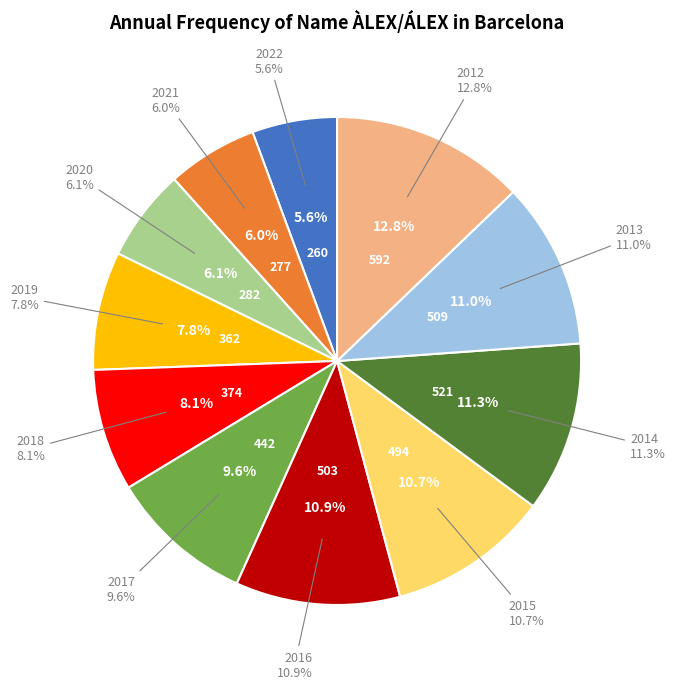

The 2014 slice represents 11% of the pie. True or false?

True